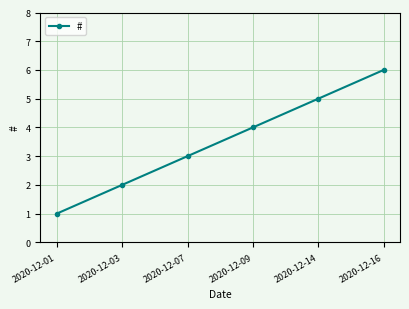

What is the approximate value at 2020-12-01?

1